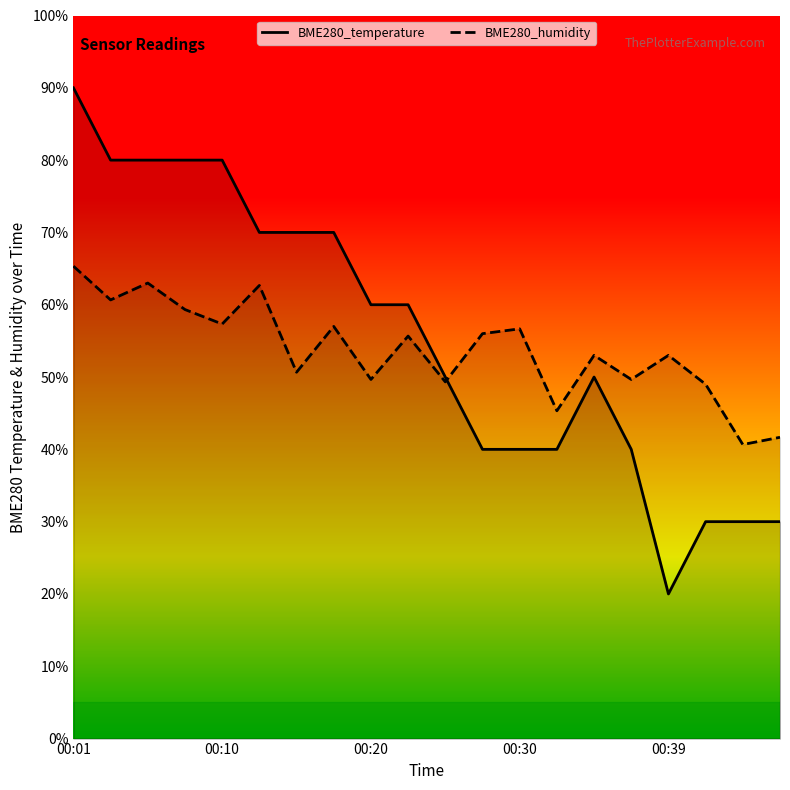

How many values in the BME280_humidity series exceed 55?

10